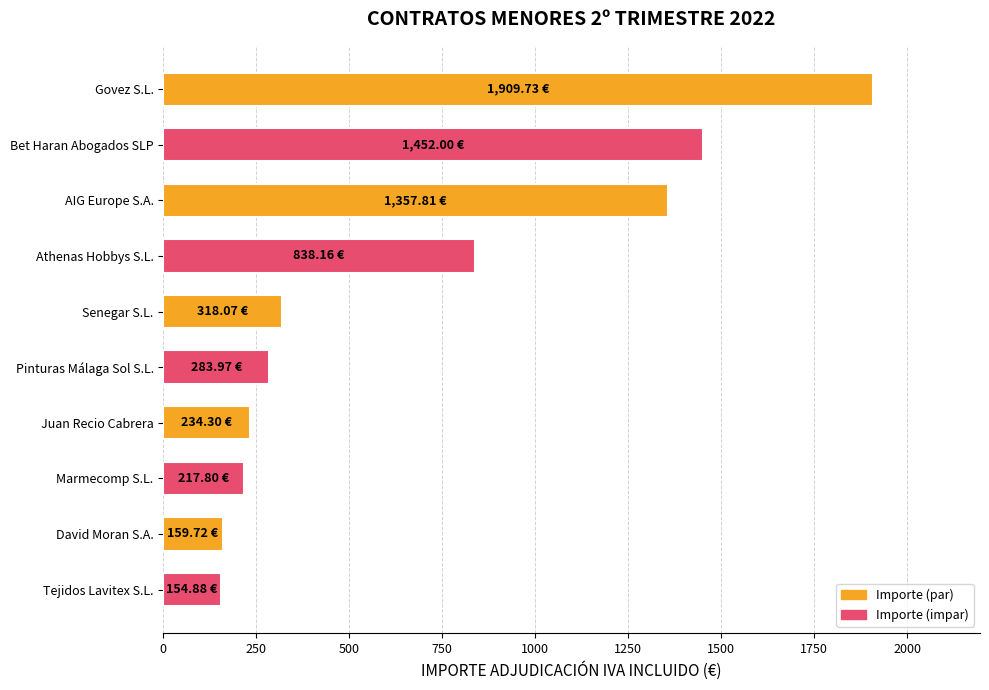

What is the label of the 1st bar from the bottom?

Tejidos Lavitex S.L.